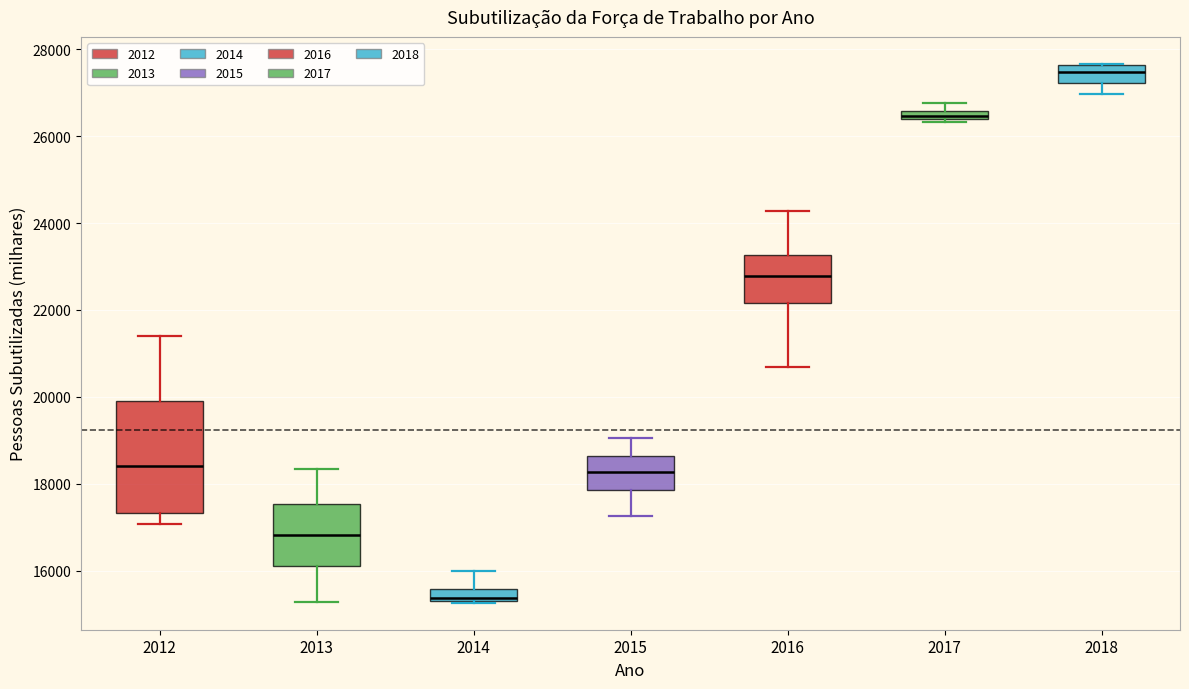

Which box is the tallest, from its lower edge to its upper edge?

2012